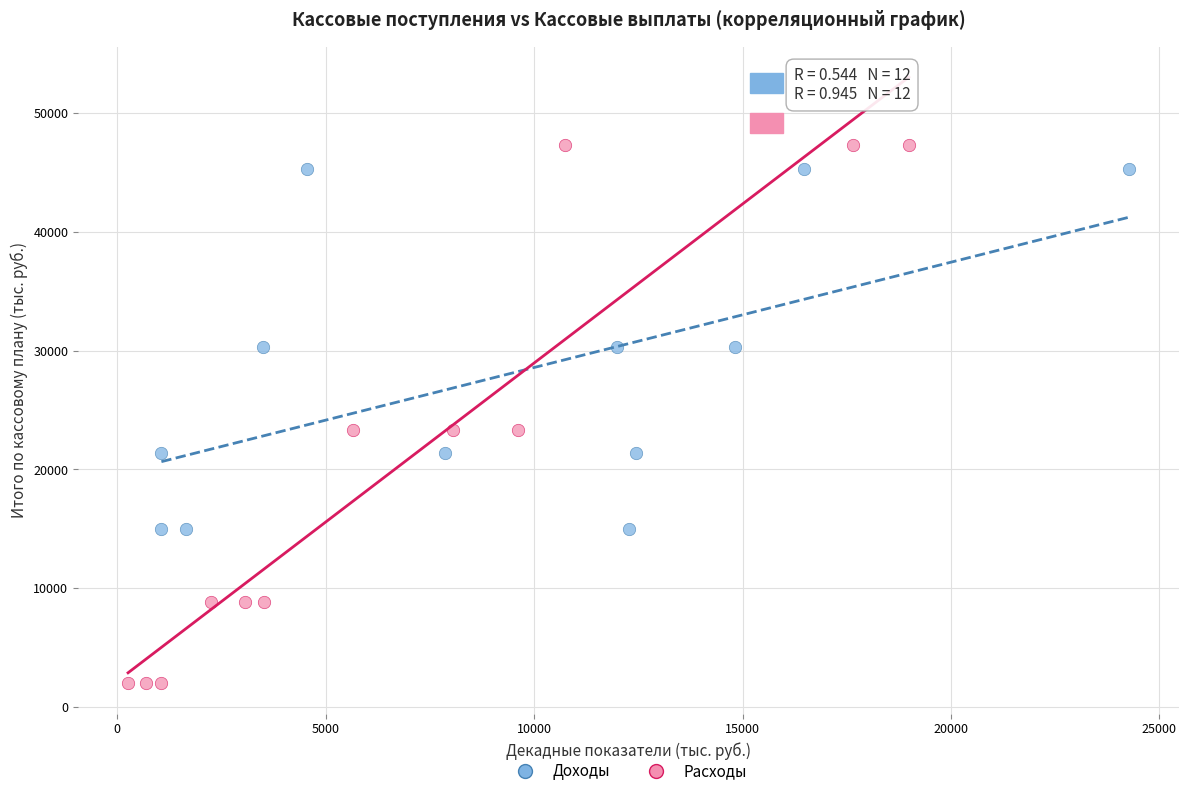

What are all the series names shown in the legend?

Доходы, Расходы